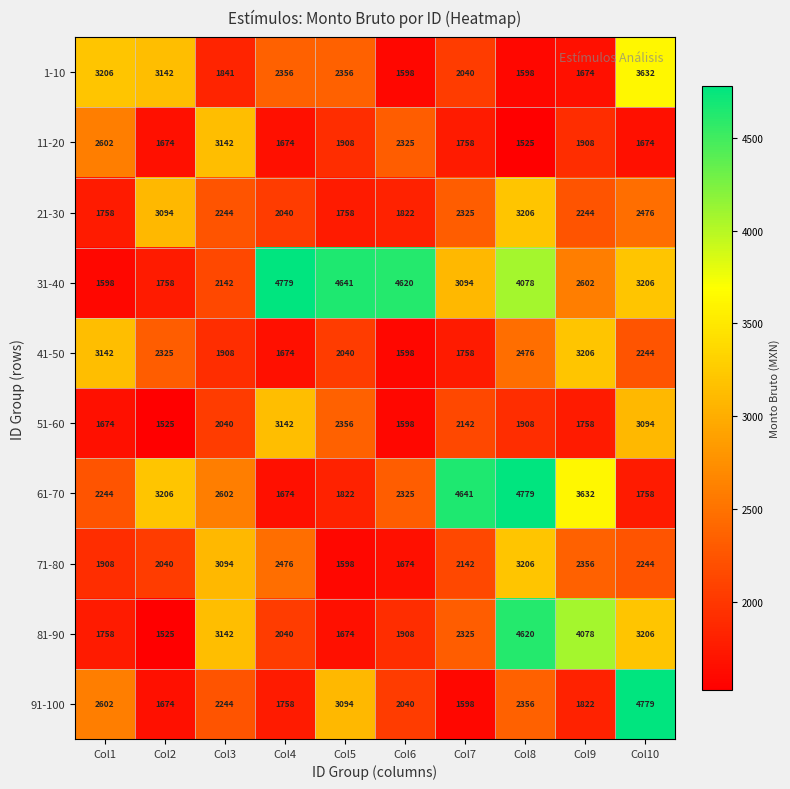

List the labels in order of 41-50 value, largest first.

Col9, Col1, Col8, Col2, Col10, Col5, Col3, Col7, Col4, Col6